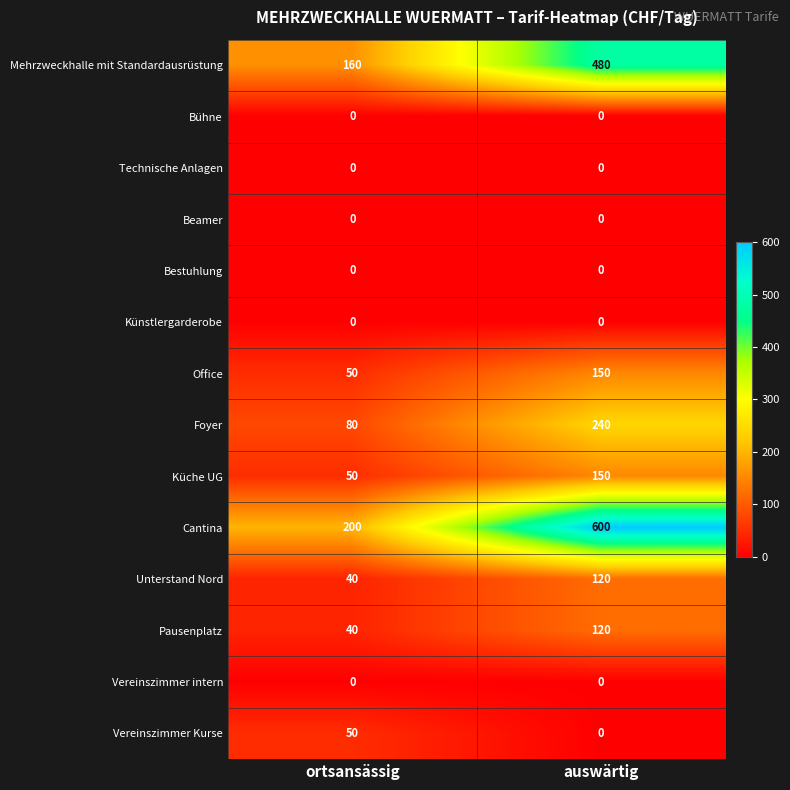

Which label corresponds to the largest value in the chart?

auswärtig